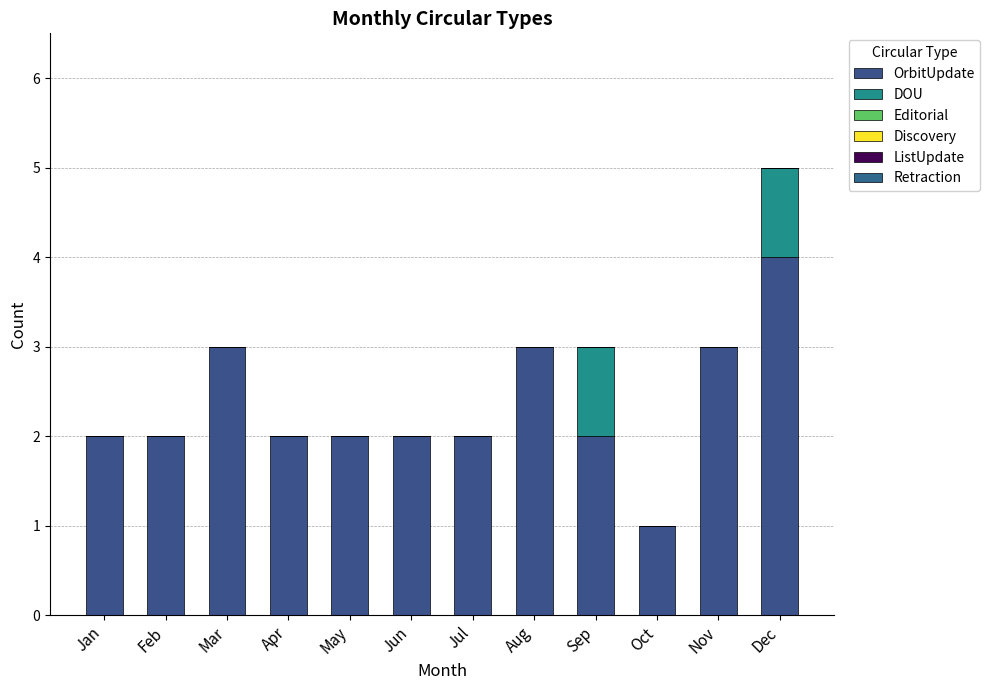

Between May and Jun, which is larger?

May